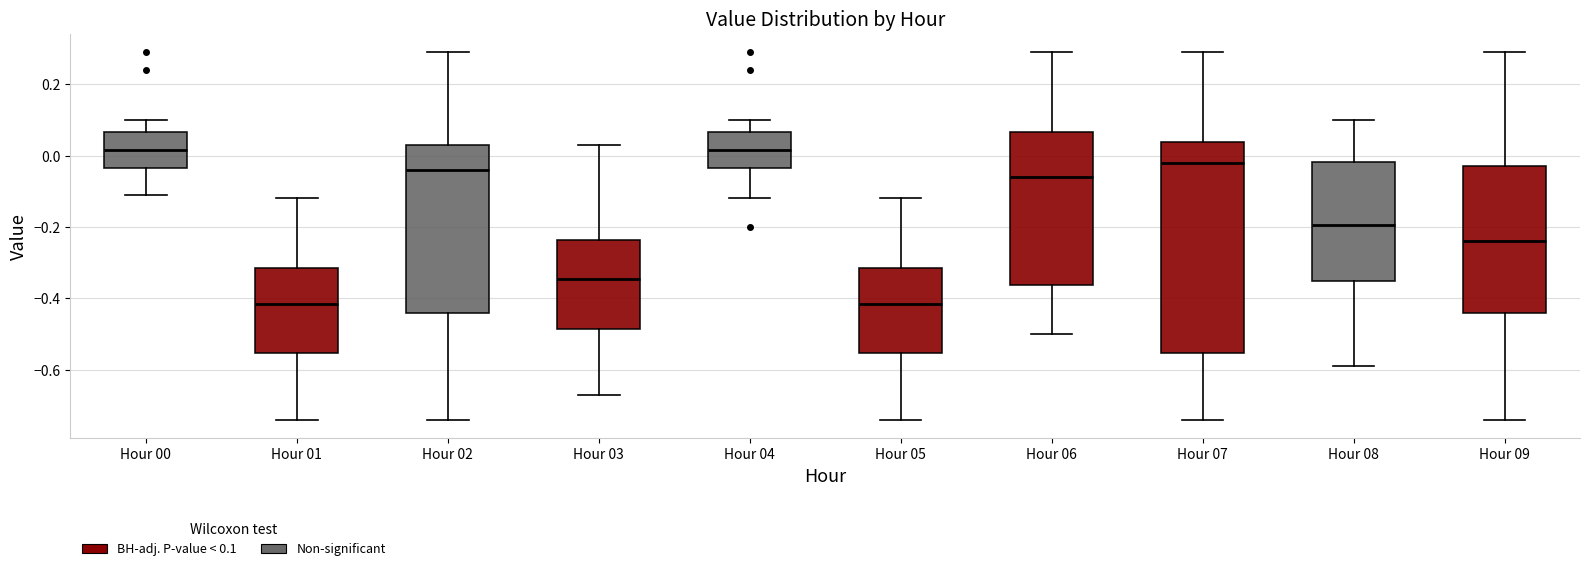

Reading left to right, read every box against the y-axis: the position of its median line, the range the box covers, and the ends of its whiskers. The values are not printed on the chart, so give them approximately, as read against the axis.

Hour 00: median 0.02, box -0.04 to 0.06, whiskers -0.10 to 0.10
Hour 01: median -0.42, box -0.56 to -0.32, whiskers -0.74 to -0.12
Hour 02: median -0.04, box -0.44 to 0.04, whiskers -0.74 to 0.30
Hour 03: median -0.34, box -0.48 to -0.24, whiskers -0.66 to 0.04
Hour 04: median 0.02, box -0.04 to 0.06, whiskers -0.12 to 0.10
Hour 05: median -0.42, box -0.56 to -0.32, whiskers -0.74 to -0.12
Hour 06: median -0.06, box -0.36 to 0.06, whiskers -0.50 to 0.30
Hour 07: median -0.02, box -0.56 to 0.04, whiskers -0.74 to 0.30
Hour 08: median -0.20, box -0.36 to -0.02, whiskers -0.58 to 0.10
Hour 09: median -0.24, box -0.44 to -0.02, whiskers -0.74 to 0.30